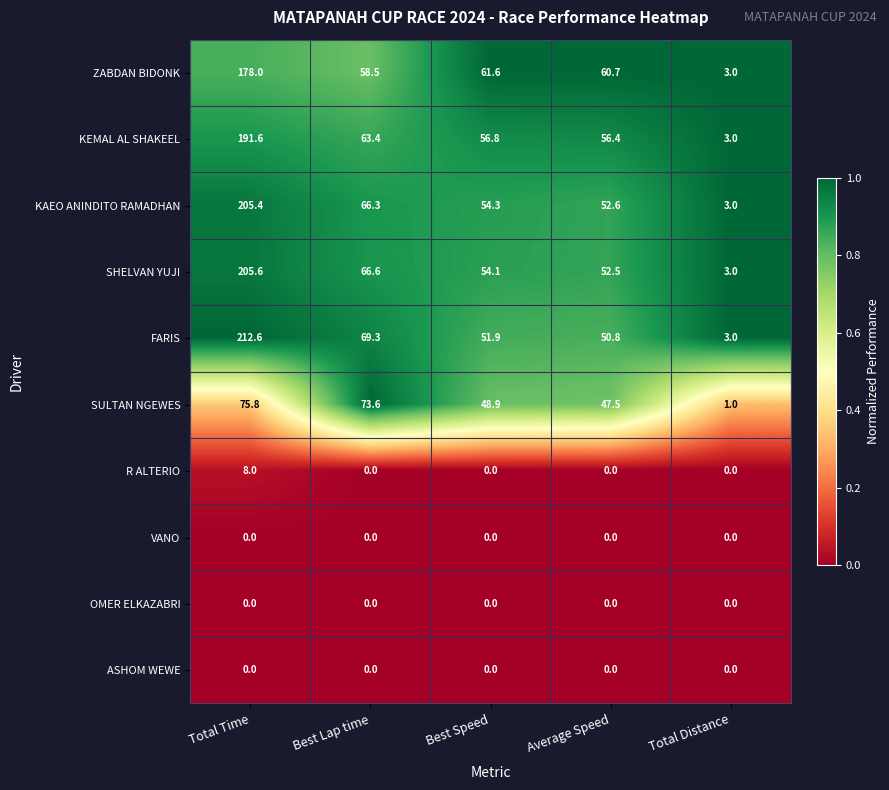

Is it true that FARIS equals 1.7 at Total Distance?

False